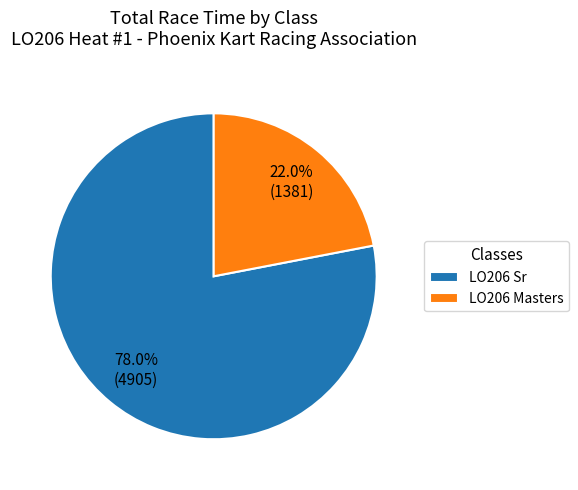

What percentage do LO206 Sr and LO206 Masters together represent?

100.0%